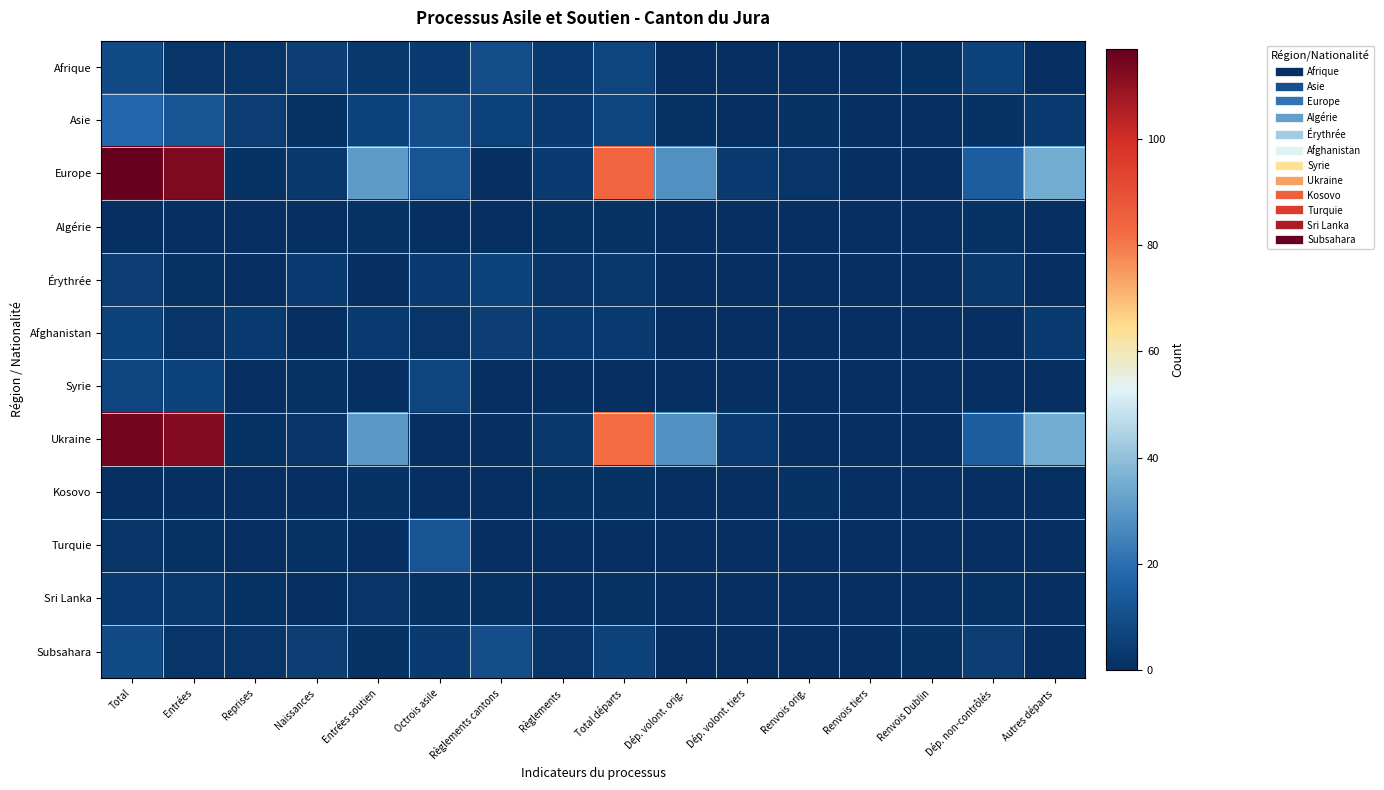

Between Octrois asile and Règlements cantons, which is larger?

Règlements cantons